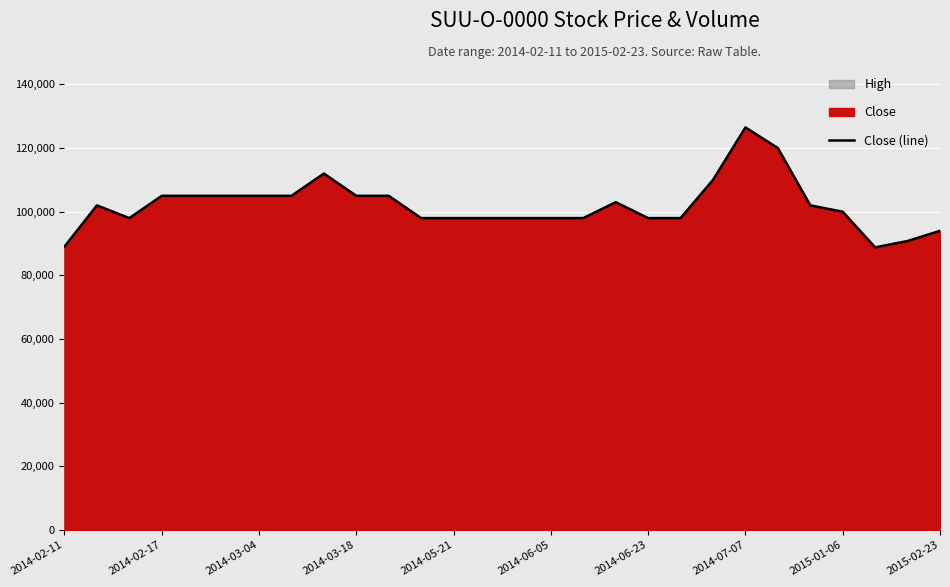

How many data points are above 102000?

12